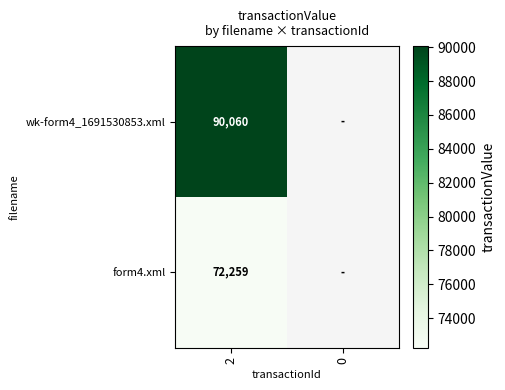

What is the greatest value displayed?

90060.0